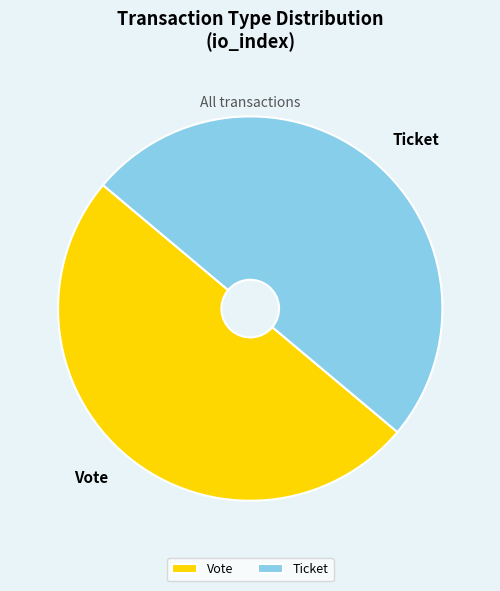

What is the ratio of the value at Ticket to the value at Vote?

1.0